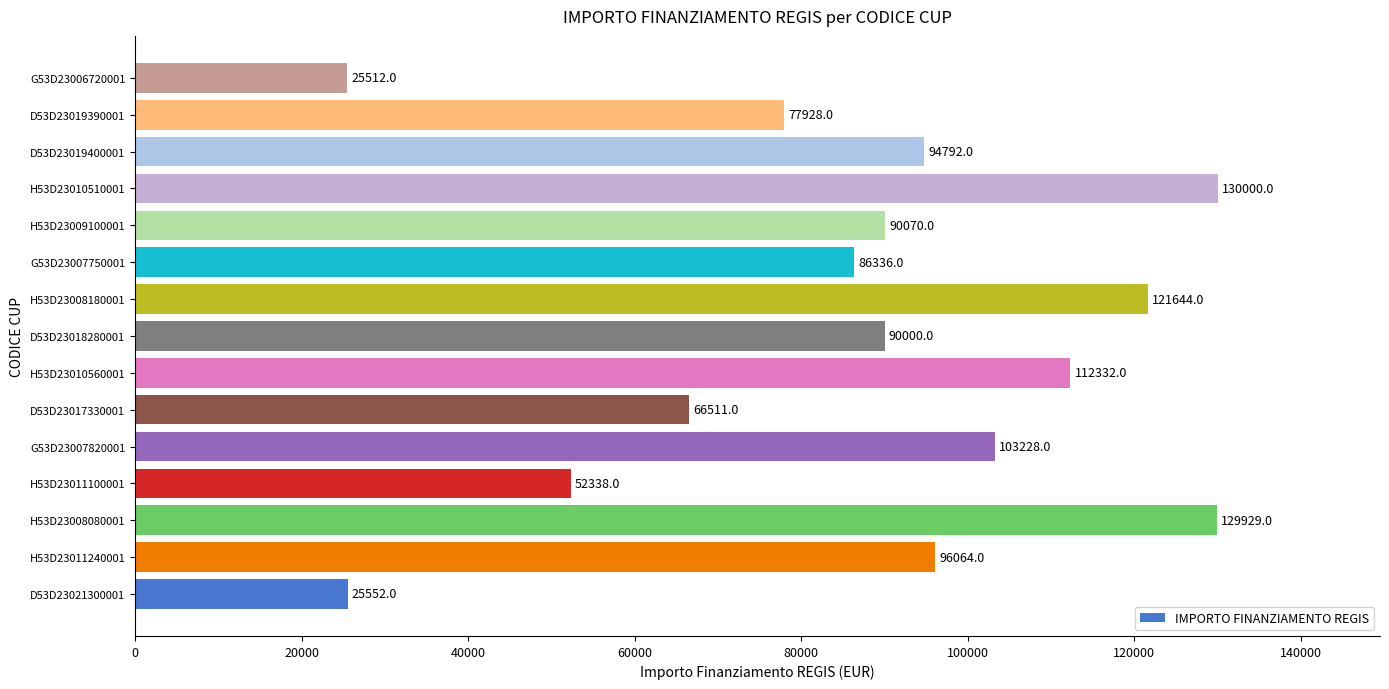

Which label corresponds to the smallest value in the chart?

G53D23006720001